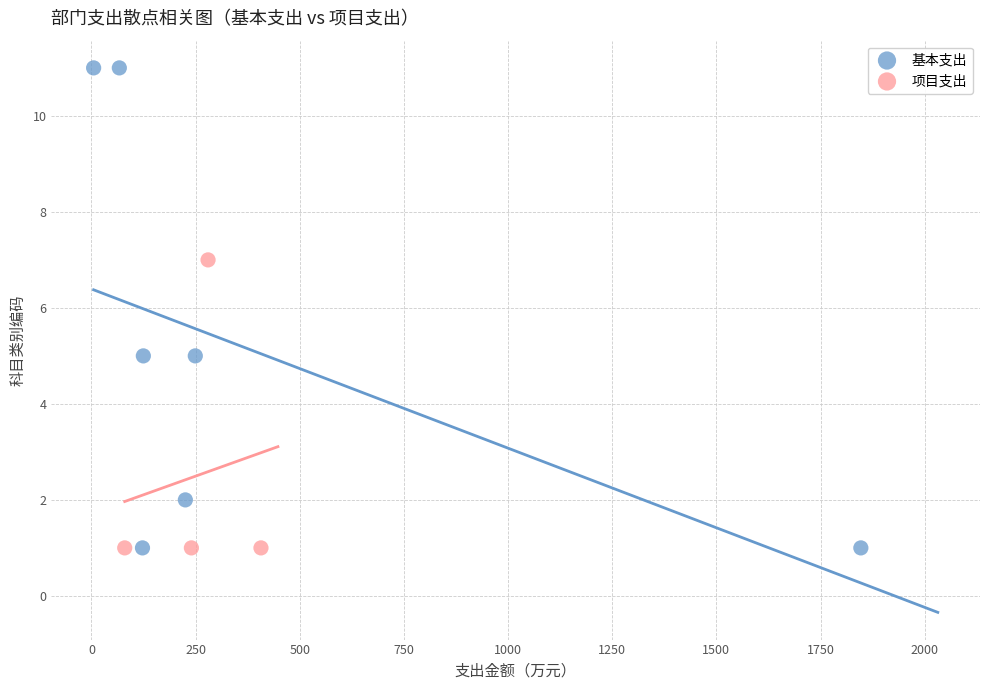

Which series contains the highest Y value?

基本支出